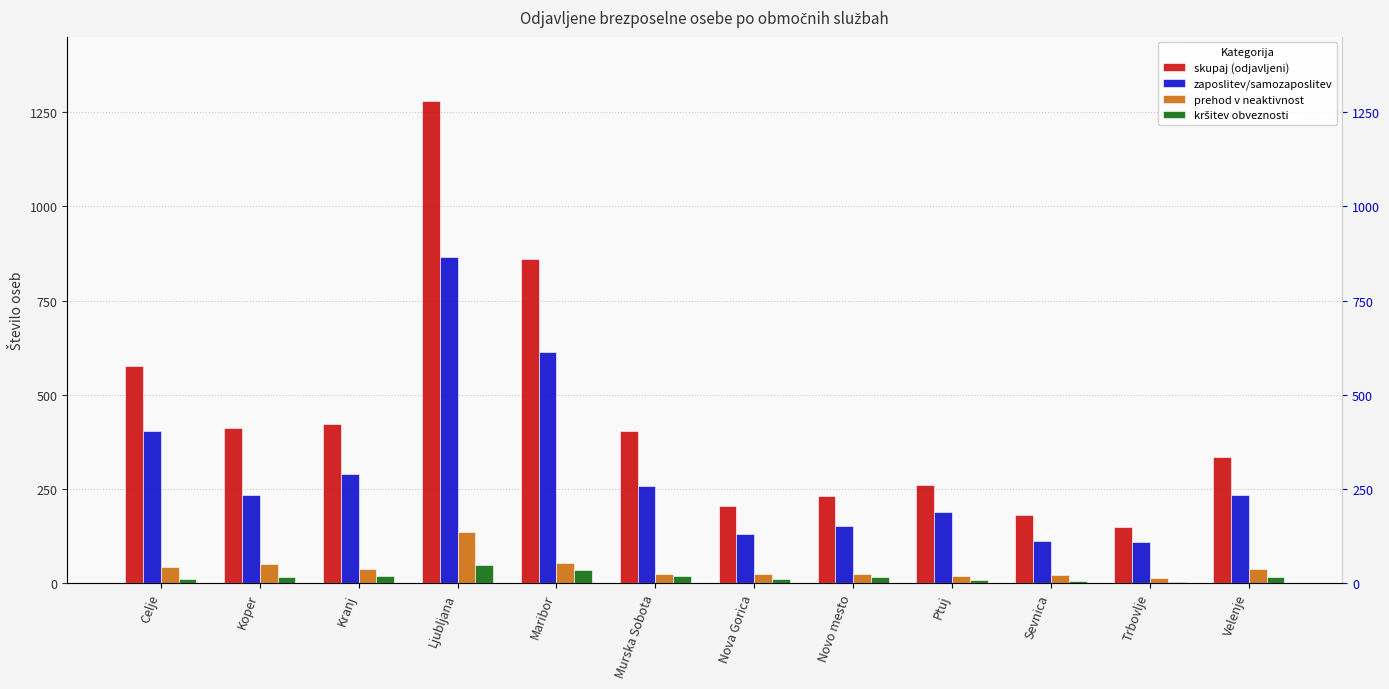

Where is kršitev obveznosti nearest to the value 26?

Kranj